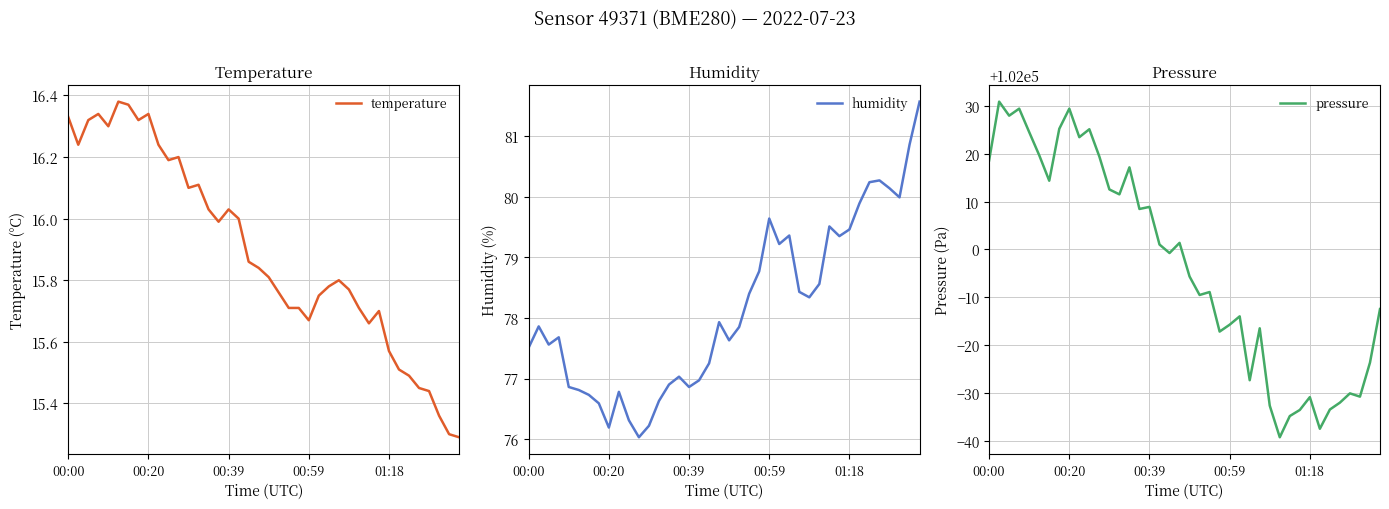

Which series has the largest total across all categories?

pressure